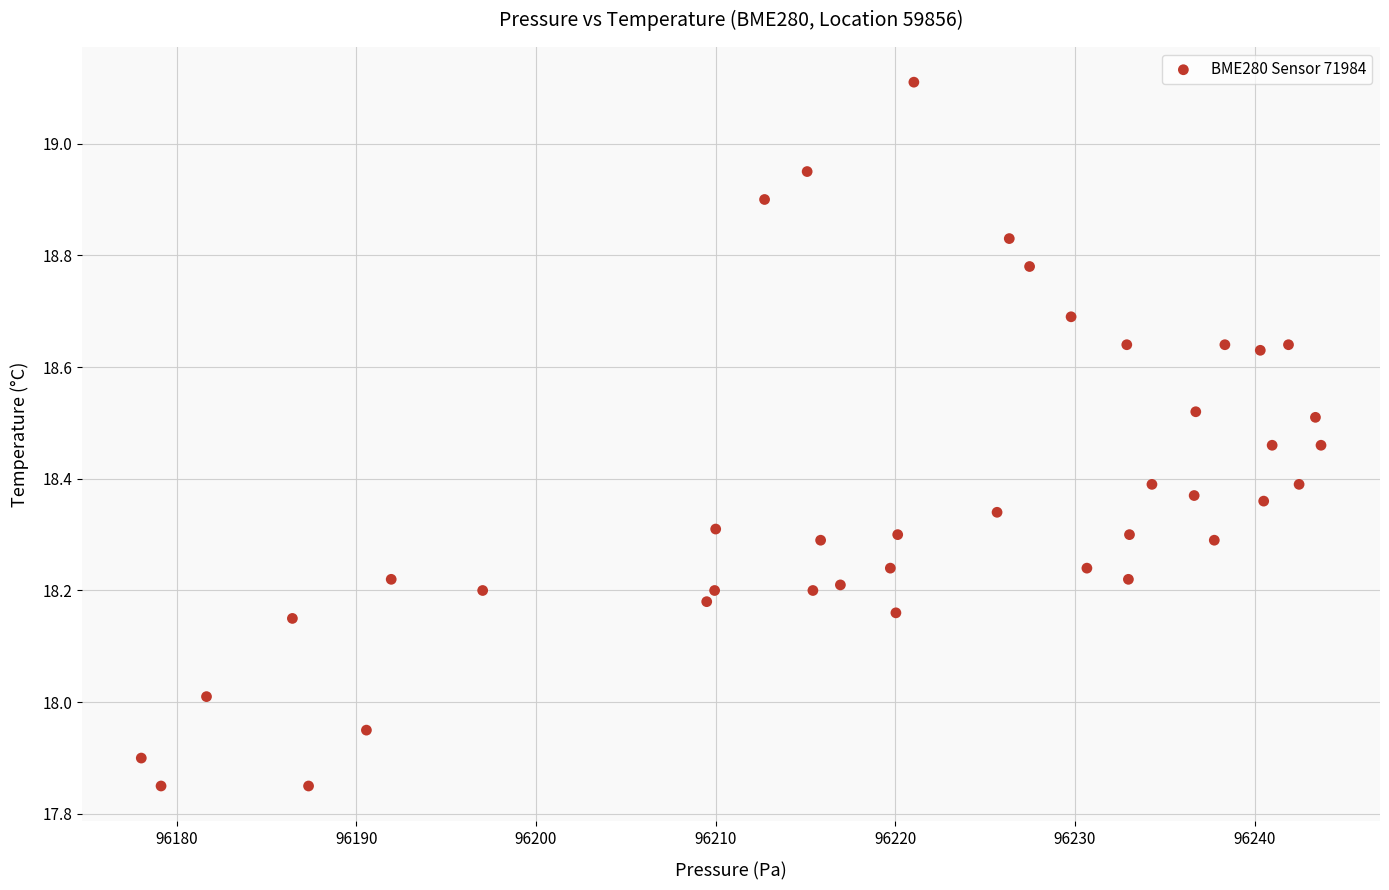

What is the range of Y values (max minus min)?

1.3